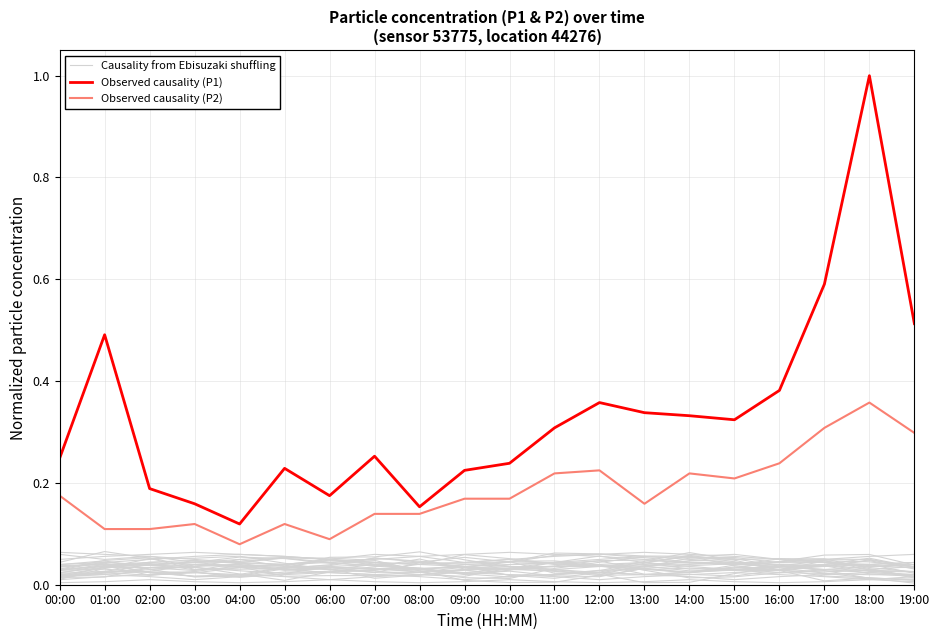

What value does the Observed causality (P2) series have at 19:00?

0.3